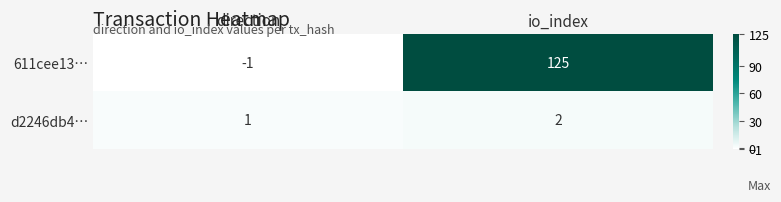

Between direction and io_index, which series saw the biggest shift?

611cee13…